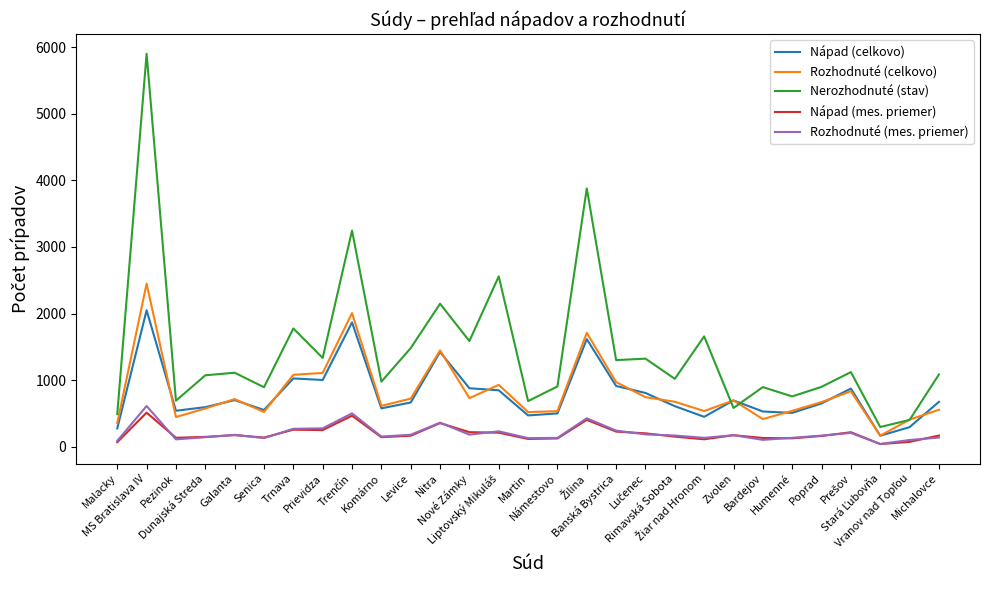

Which series has the widest spread of values?

Nerozhodnuté (stav)